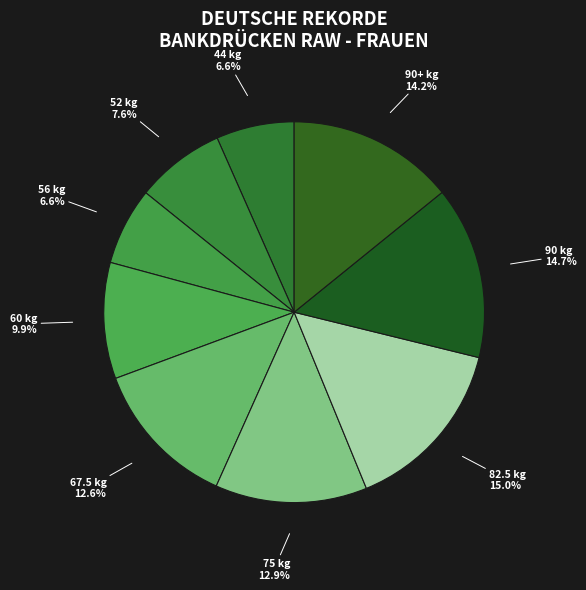

Count the number of slices in the pie.

9